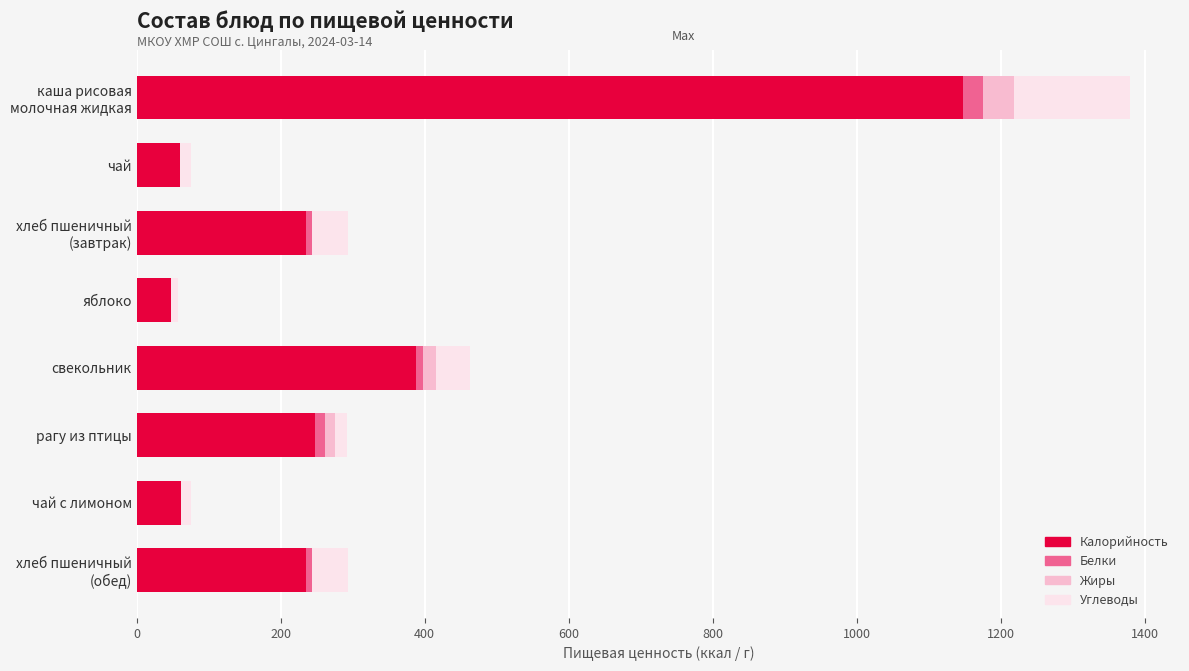

The value of Калорийность at чай is 60. True or false?

True